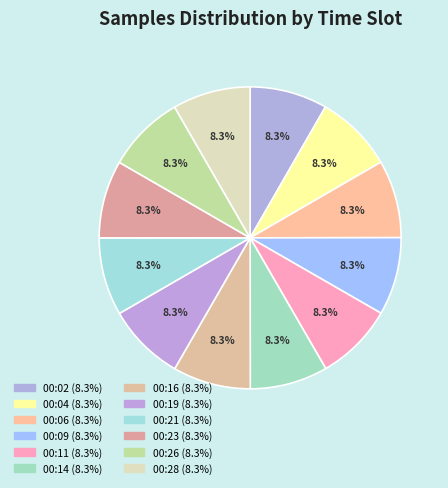

How many segments does this pie chart have?

12